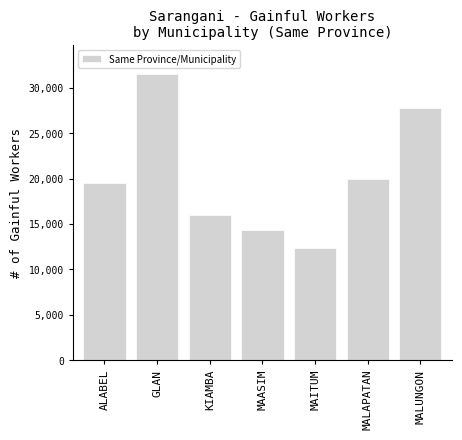

Reading left to right, extract all data points from this chart.

ALABEL=19564	GLAN=31564	KIAMBA=15981	MAASIM=14348	MAITUM=12320	MALAPATAN=19981	MALUNGON=27794